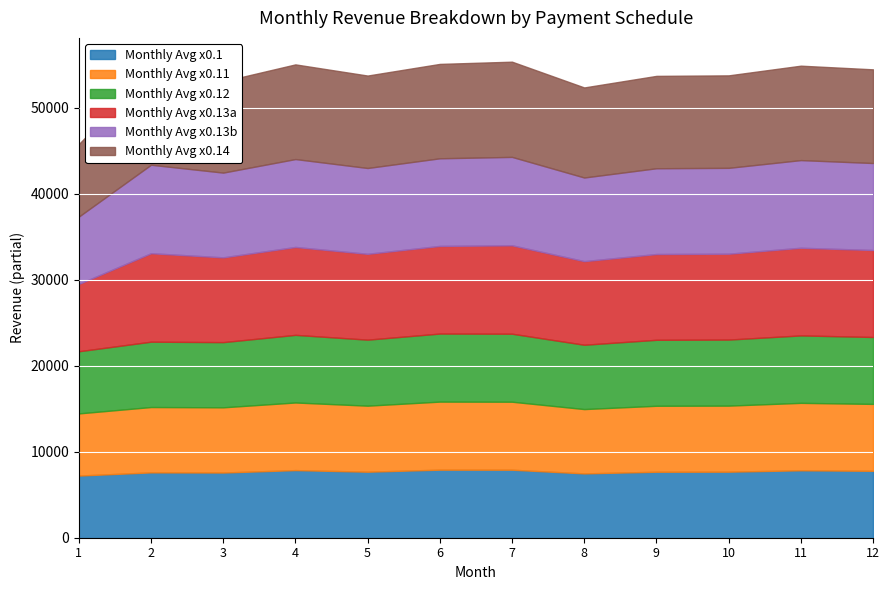

Which category has the highest value across all series?

2